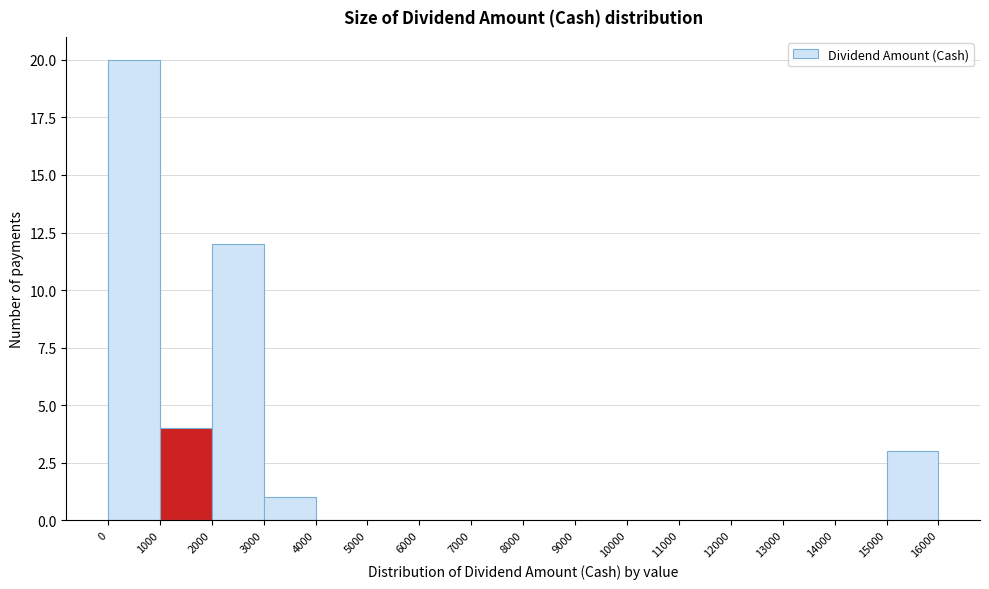

Reading left to right, transcribe this chart: for each bar, give the range it covers on the x-axis and its height. The values are not printed on the chart, so give them approximately, as read against the axis.

0 to 1000: 20
1000 to 2000: 4
2000 to 3000: 12
3000 to 4000: 1
4000 to 5000: 0
5000 to 6000: 0
6000 to 7000: 0
7000 to 8000: 0
8000 to 9000: 0
9000 to 10000: 0
10000 to 11000: 0
11000 to 12000: 0
12000 to 13000: 0
13000 to 14000: 0
14000 to 15000: 0
15000 to 16000: 3